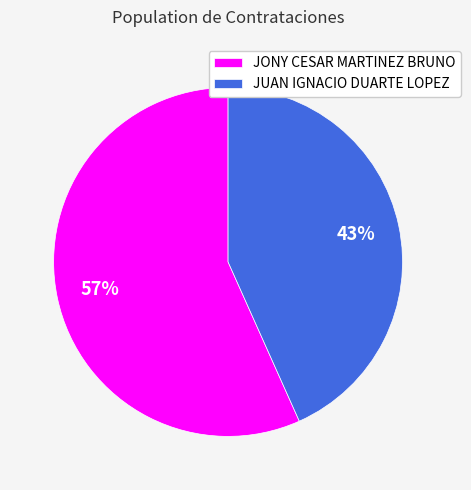

Combined, do JONY CESAR MARTINEZ BRUNO and JUAN IGNACIO DUARTE LOPEZ account for over 50%?

Yes